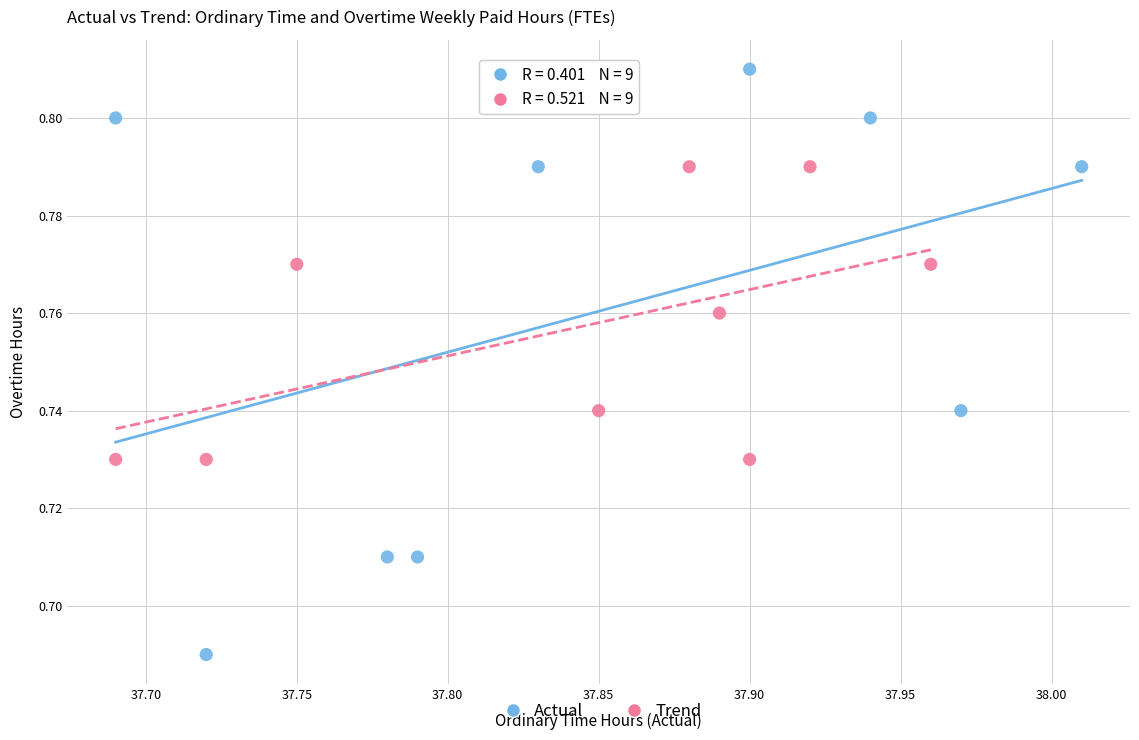

Which series reaches the maximum Y coordinate?

Actual